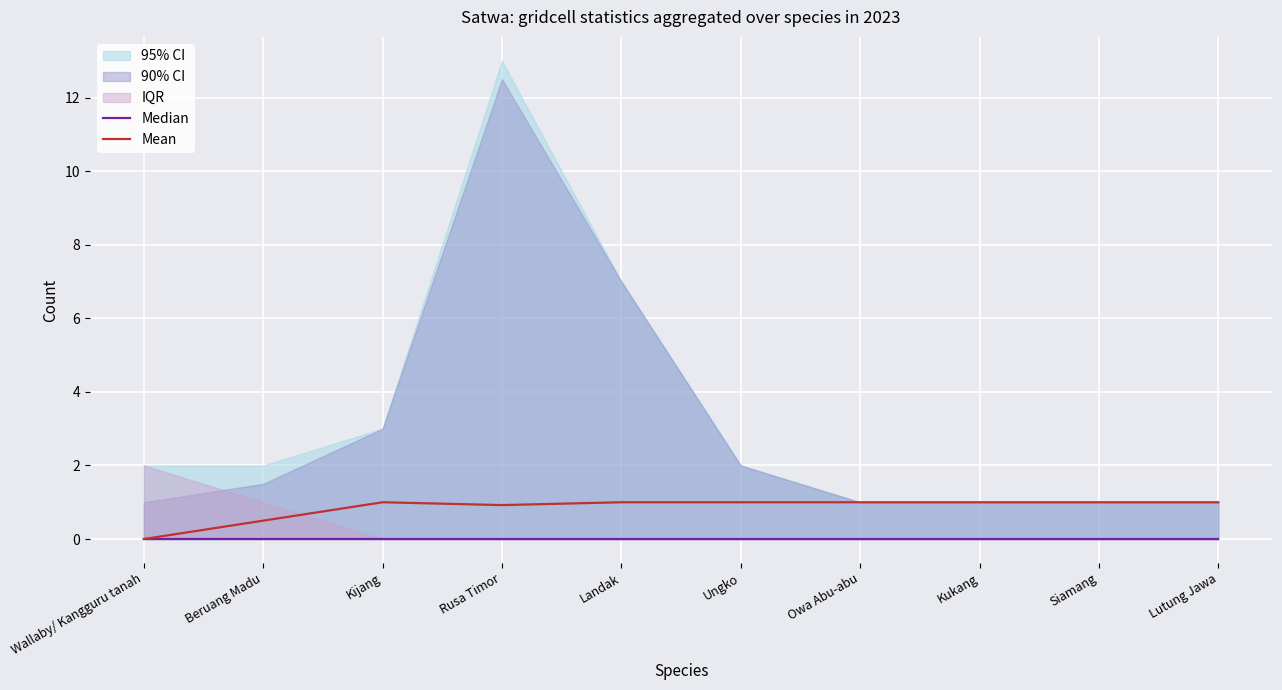

True or false: Mean and Median intersect in this chart.

False